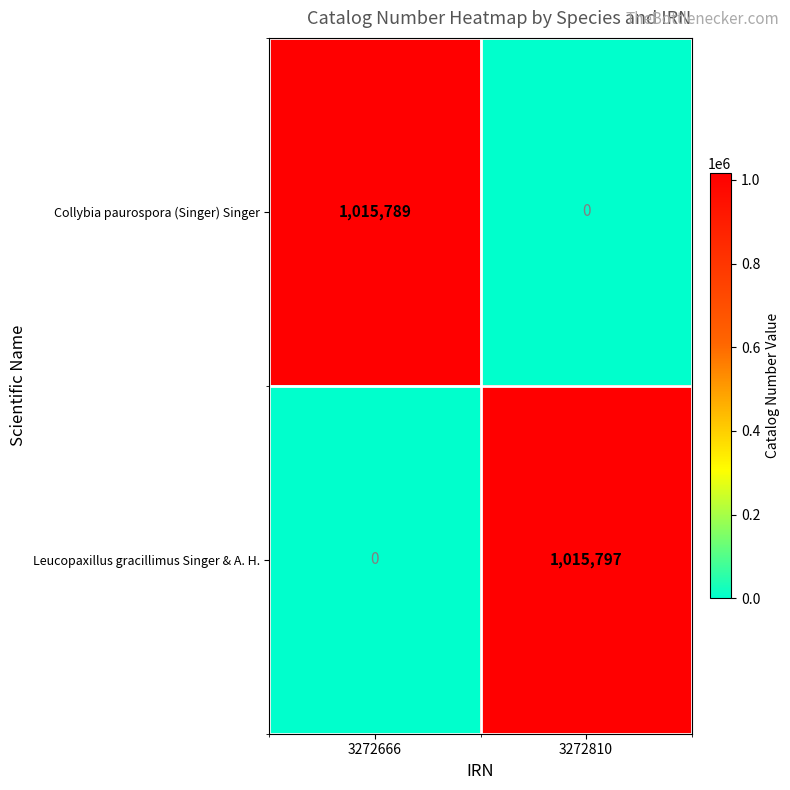

What is the difference between the highest and lowest values at 3272666?

1015789